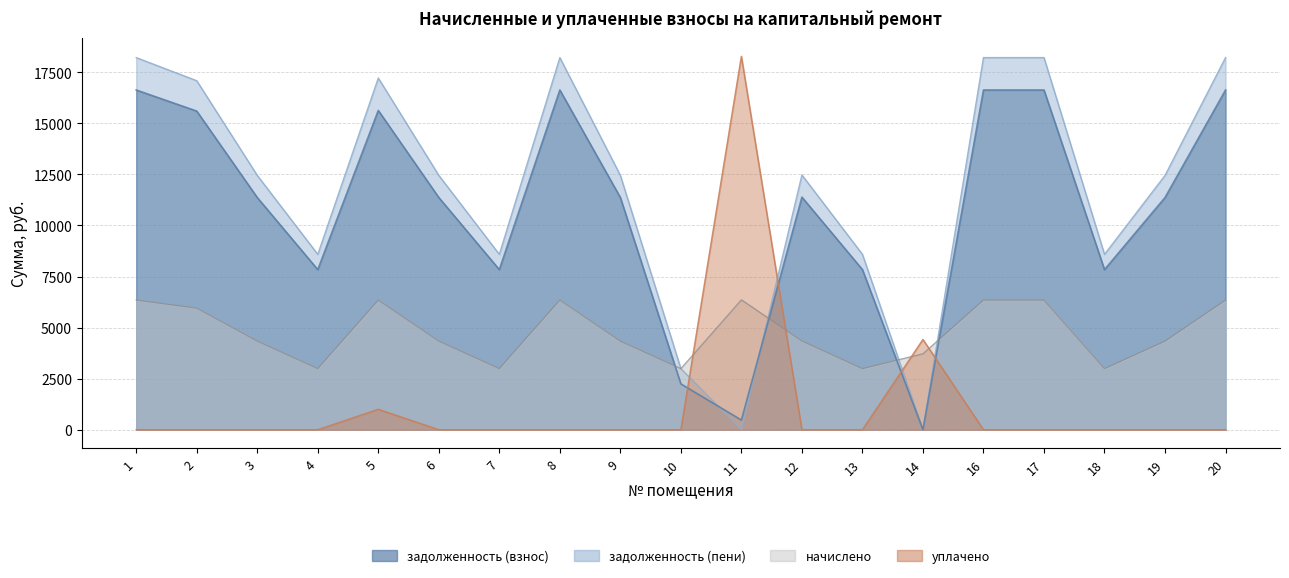

What is the difference between the highest and lowest values at 9?

12452.9